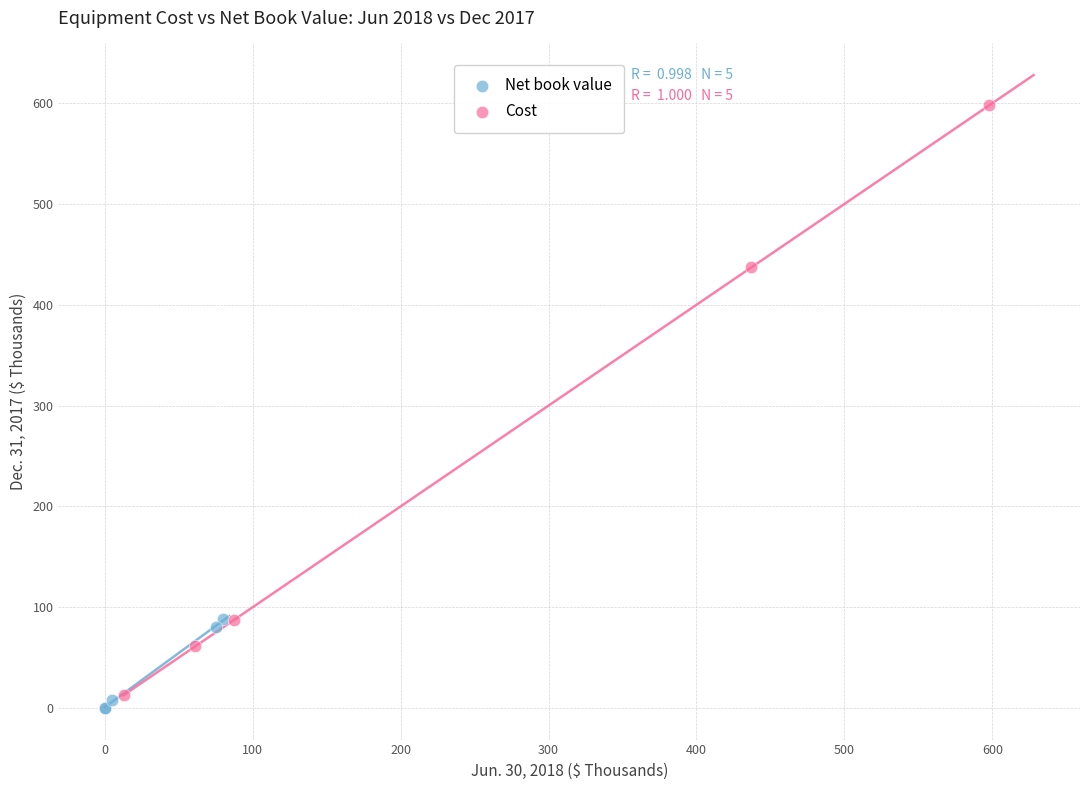

Which series reaches the maximum Y coordinate?

Cost